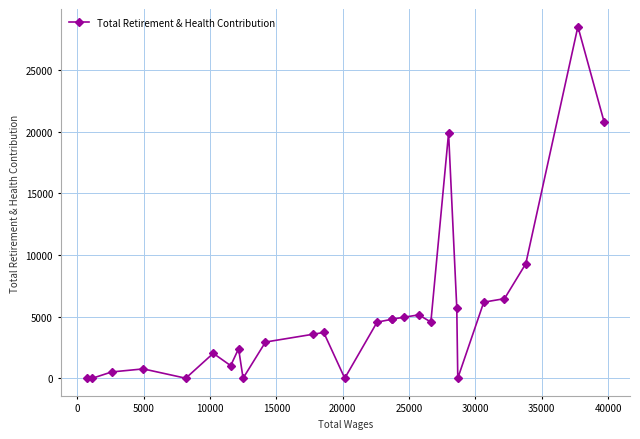

Does the chart display data point markers on the line(s)?

Yes